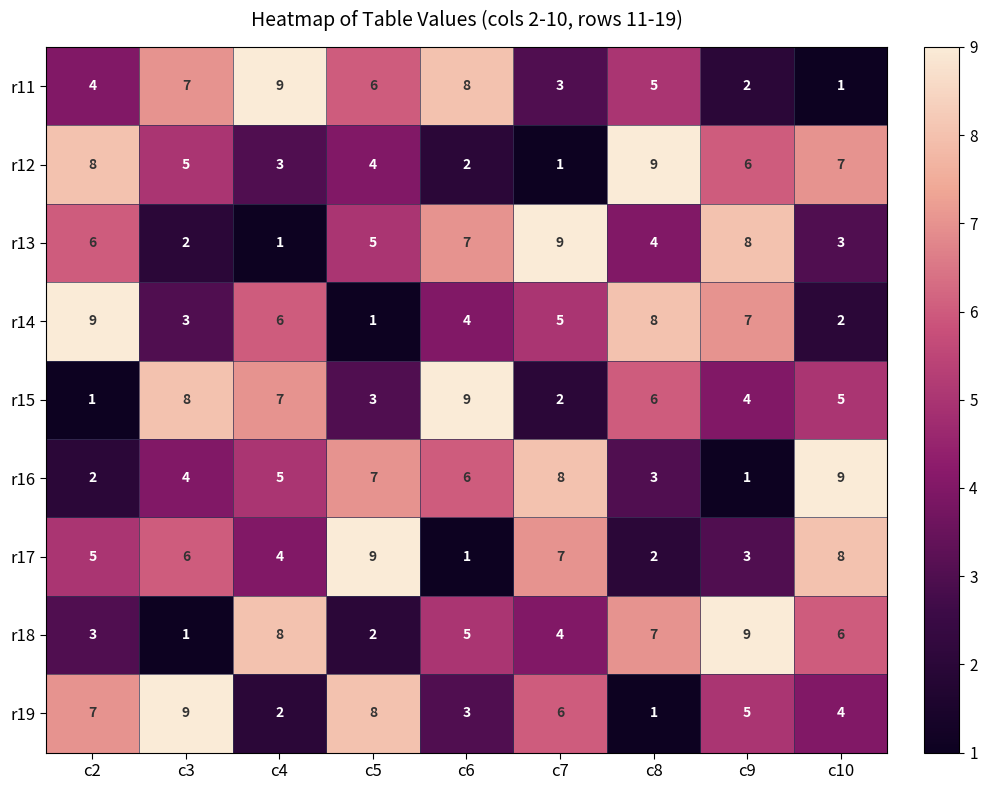

Which series changed the most between c3 and c9?

r18